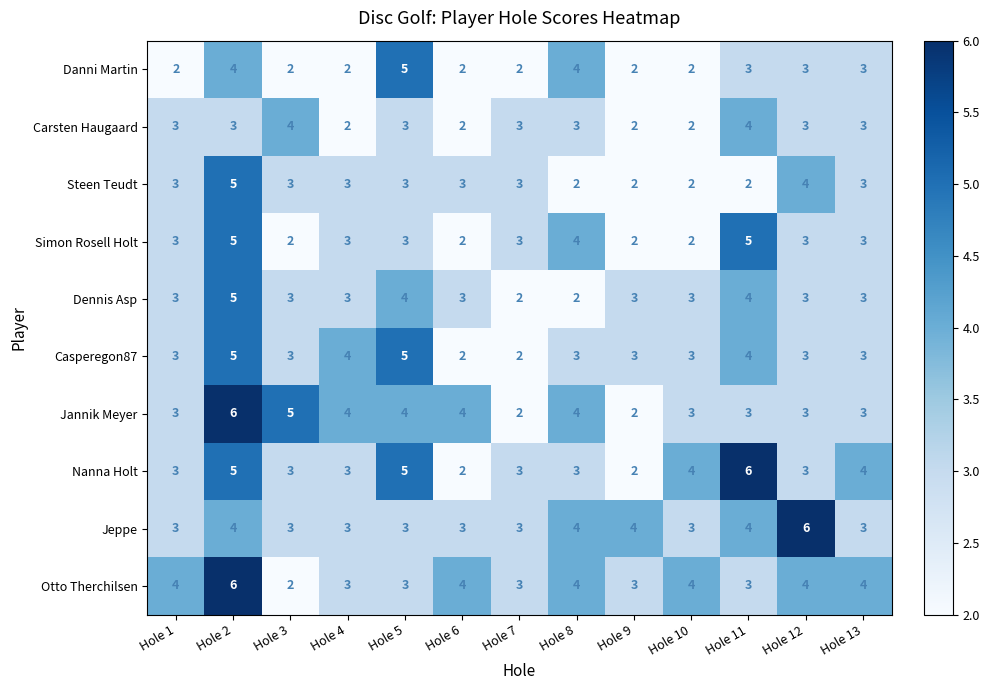

At which label does Jeppe reach its peak?

Hole 12